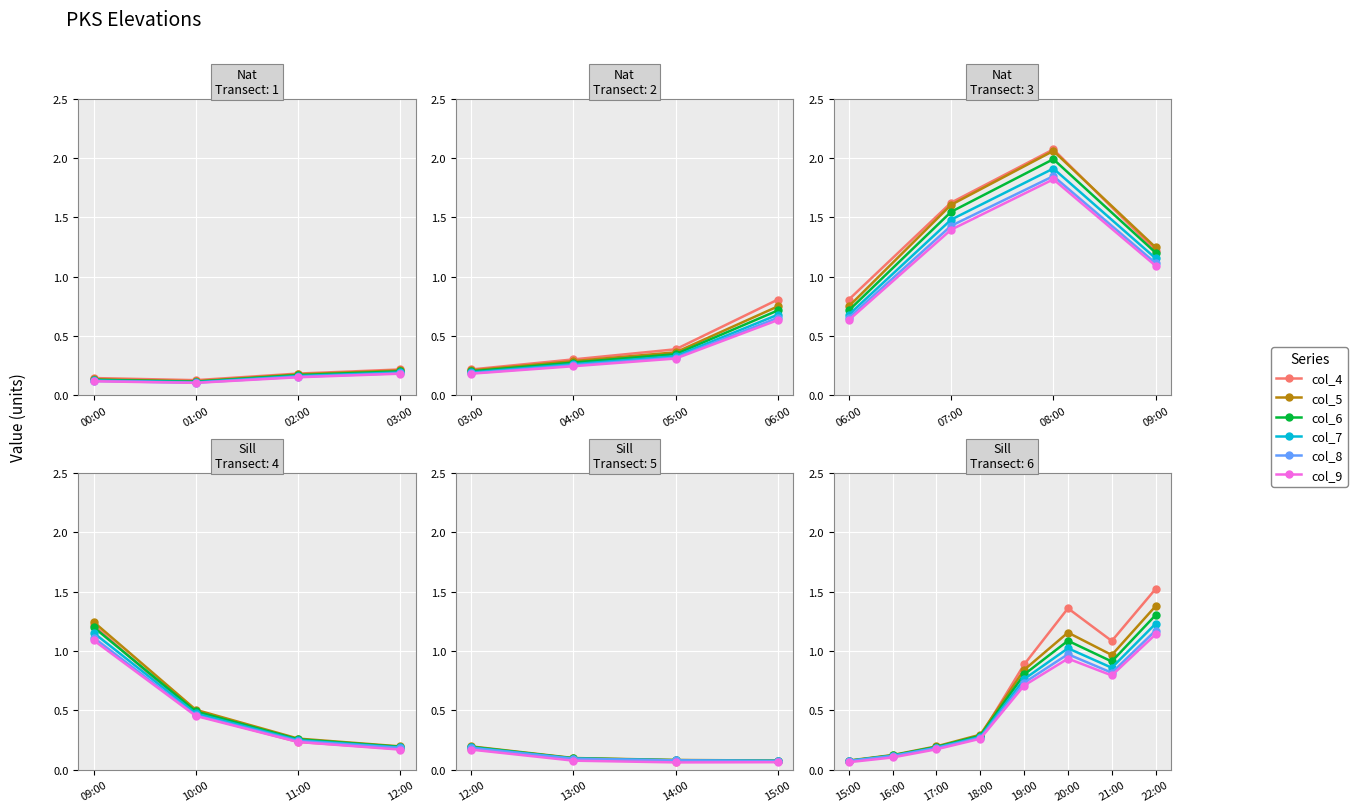

Is the value of col_9 at 21:00 greater than the value of col_4 at 18:00?

Yes